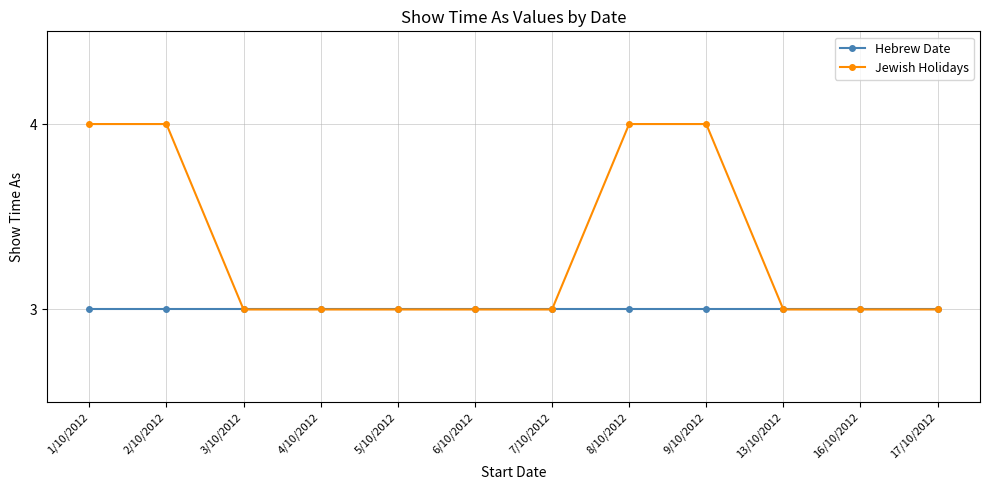

Rank the series at 1/10/2012 from lowest to highest value.

Hebrew Date, Jewish Holidays